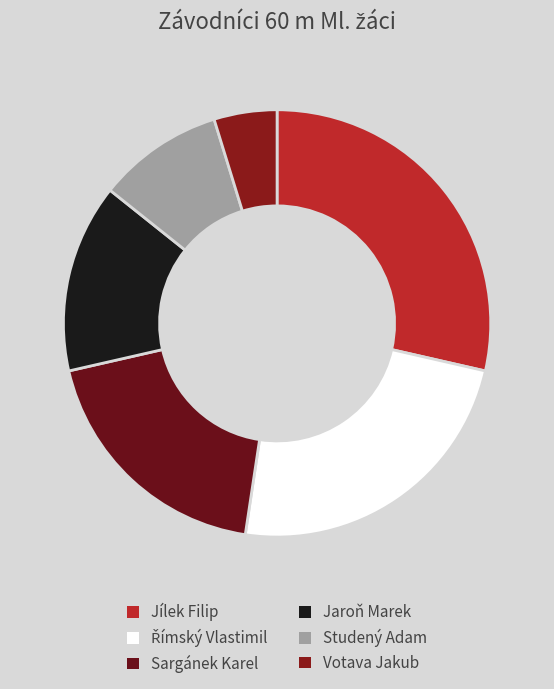

How many slices are in this pie chart?

6